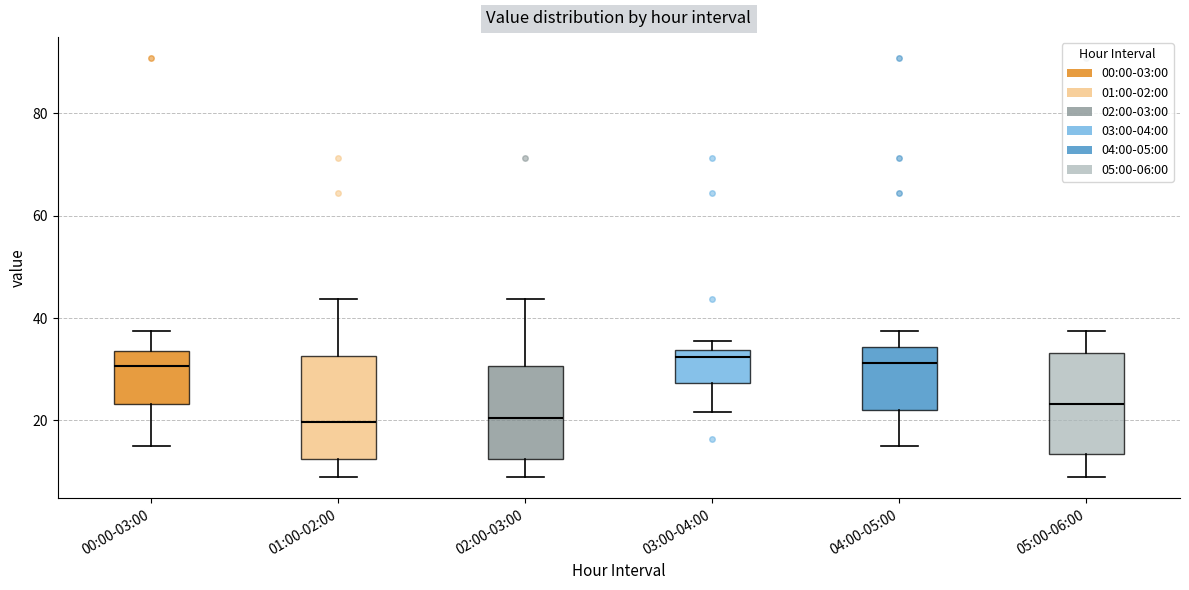

Reading left to right, transcribe this box plot: for each box, give where its median line is, the range the box spans, and where its two whiskers end, as read against the y-axis. The values are not printed on the chart, so give them approximately, as read against the axis.

00:00-03:00: median 30, box 24 to 34, whiskers 14 to 38
01:00-02:00: median 20, box 12 to 32, whiskers 8 to 44
02:00-03:00: median 20, box 12 to 30, whiskers 8 to 44
03:00-04:00: median 32, box 28 to 34, whiskers 22 to 36
04:00-05:00: median 32, box 22 to 34, whiskers 14 to 38
05:00-06:00: median 24, box 14 to 34, whiskers 8 to 38